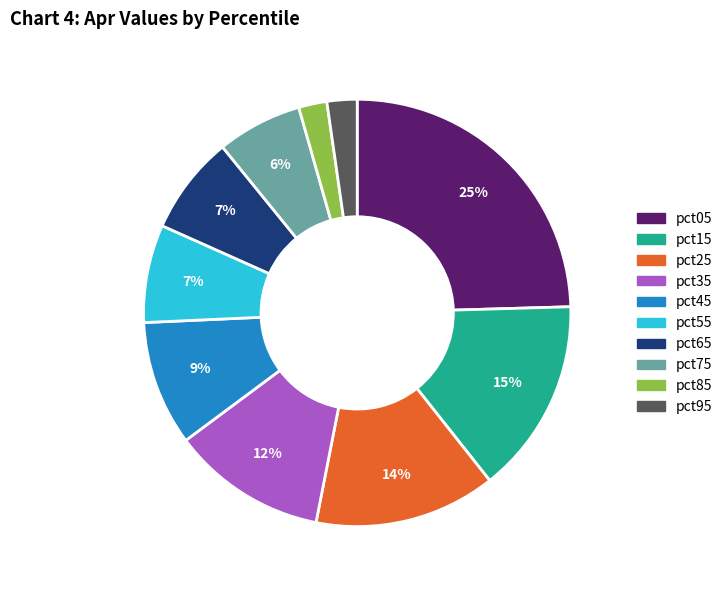

Does pct75 represent more than half of the total?

No